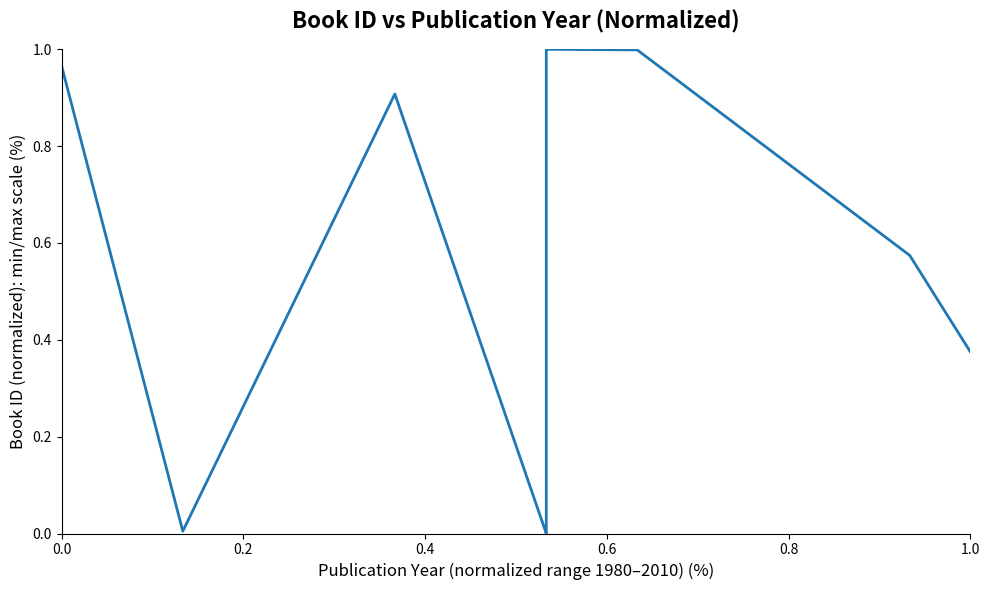

What position from the left is 0.6?

4